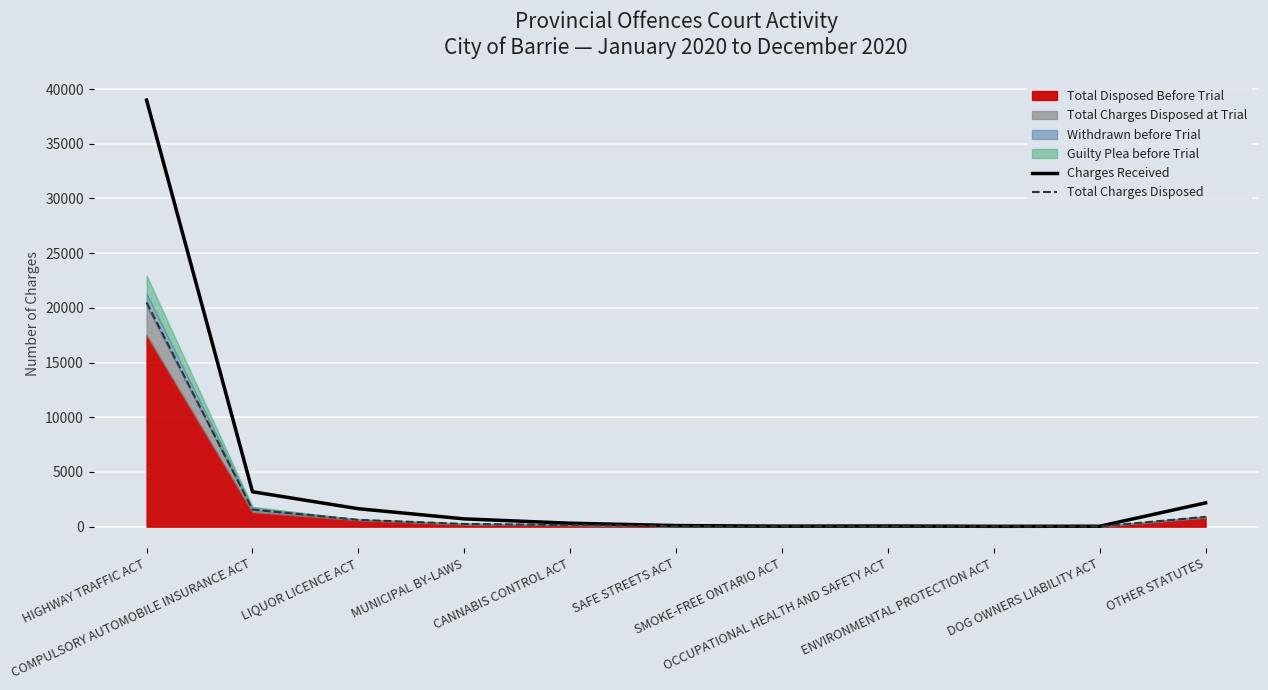

At which category is the sum across all series the highest?

HIGHWAY TRAFFIC ACT